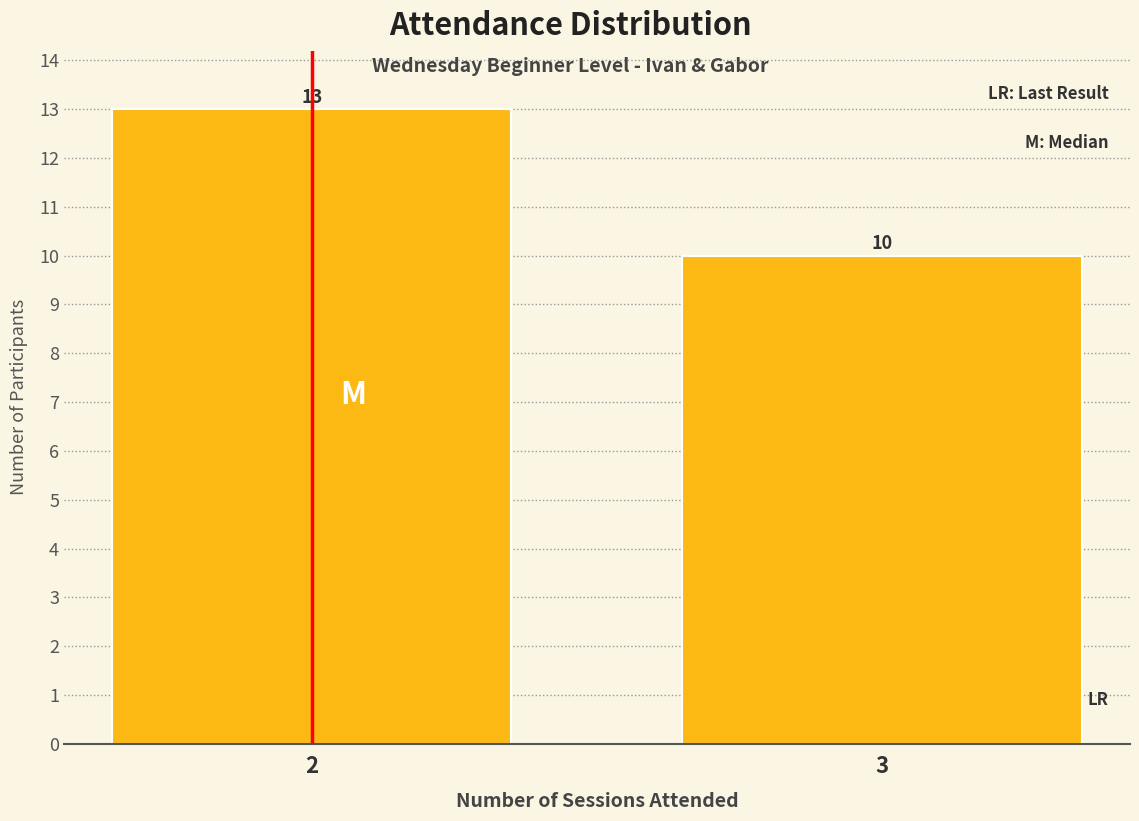

Reading left to right, list all the values displayed in this chart.

2=13	3=10